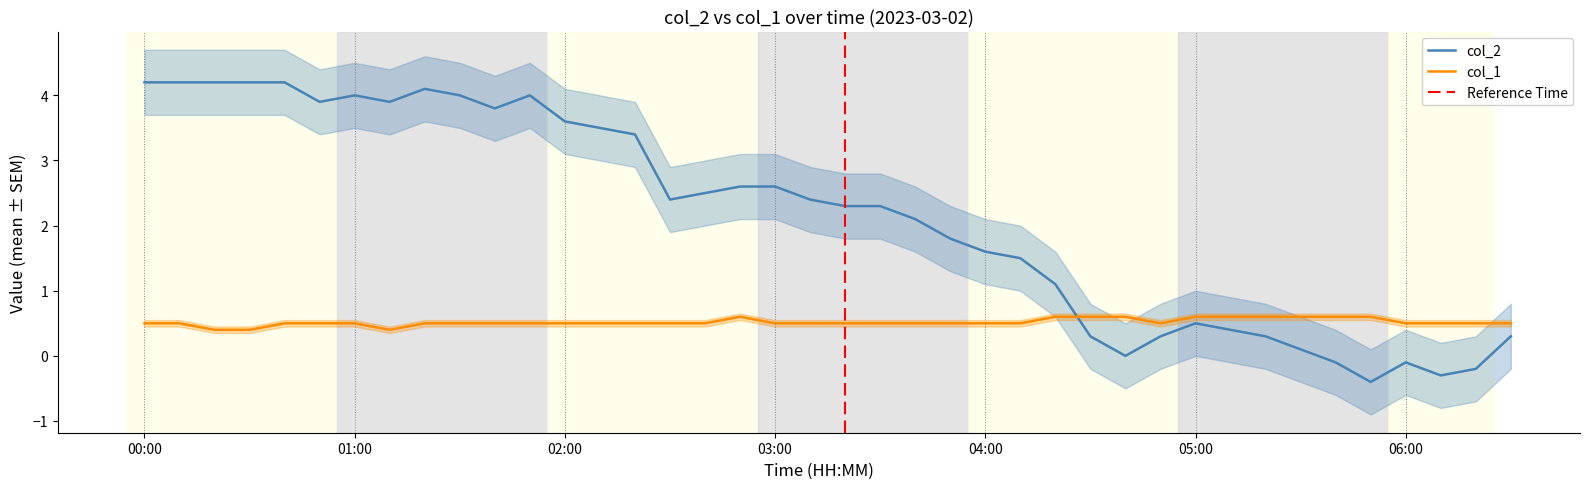

How many lines are shown in the chart?

2